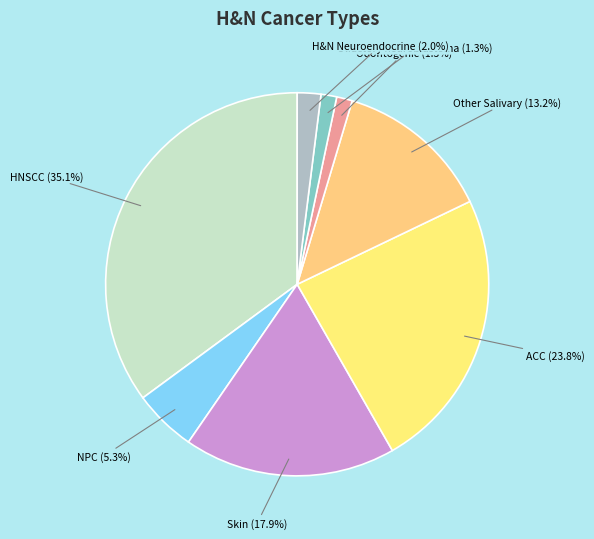

How many slices are in this pie chart?

8